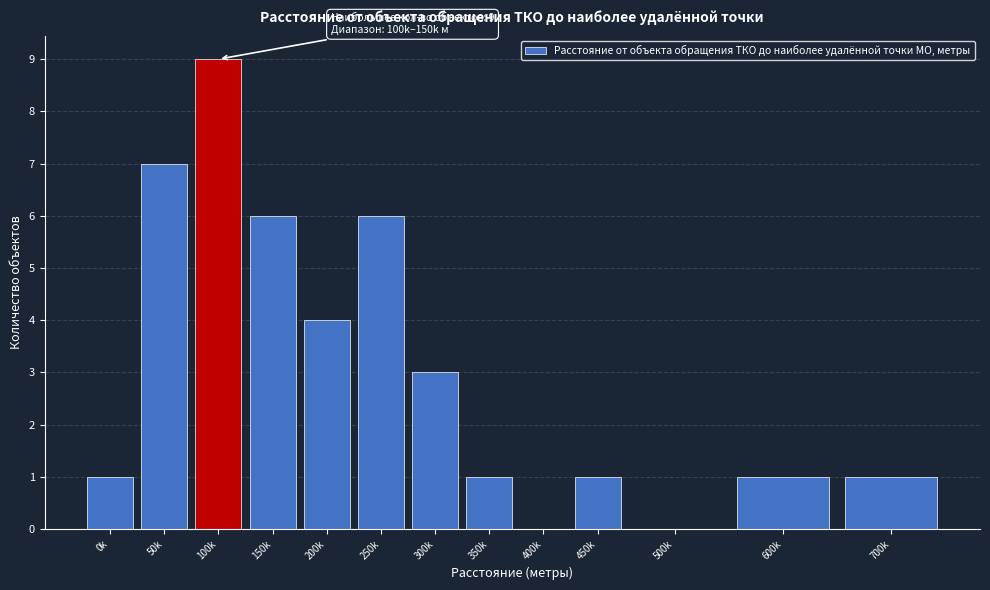

Reading left to right, transcribe all the data shown in this chart.

0k=1	50k=7	100k=9	150k=6	200k=4	250k=6	300k=3	350k=1	400k=0	450k=1	500k=0	600k=1	700k=1